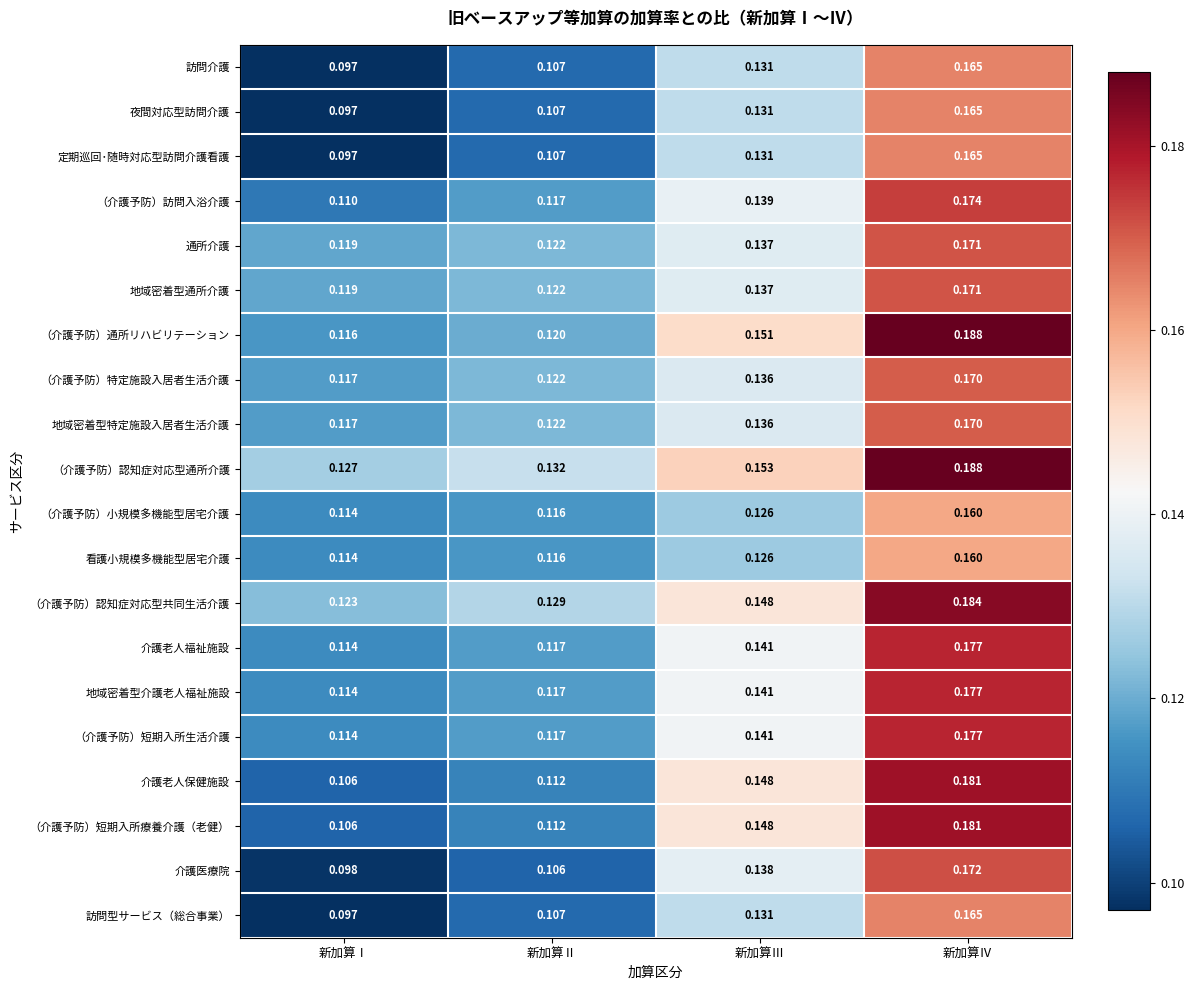

Which label corresponds to the largest value in the chart?

新加算Ⅳ